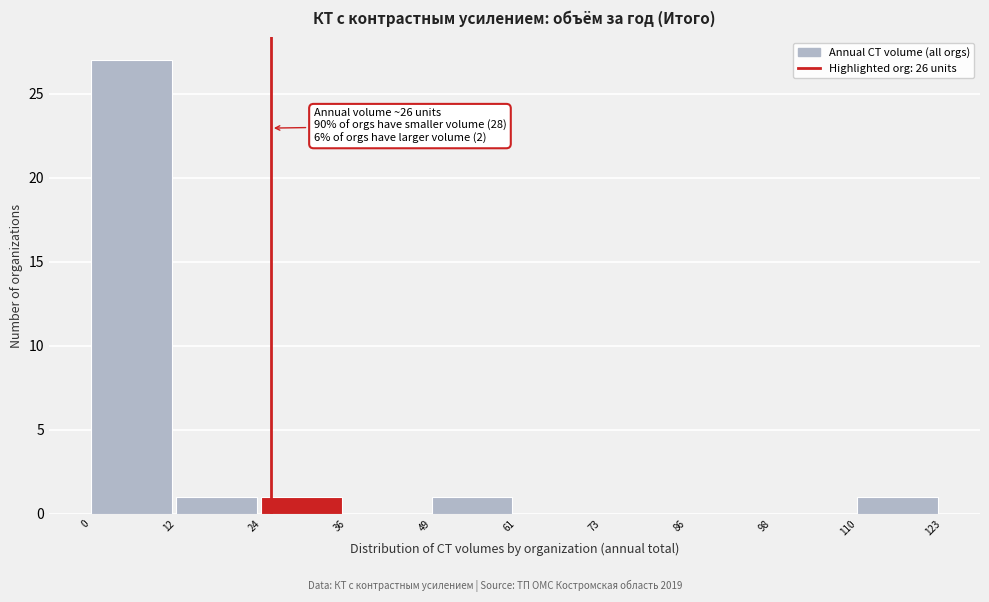

Over which range of the x-axis is the bar tallest?

0 to 12